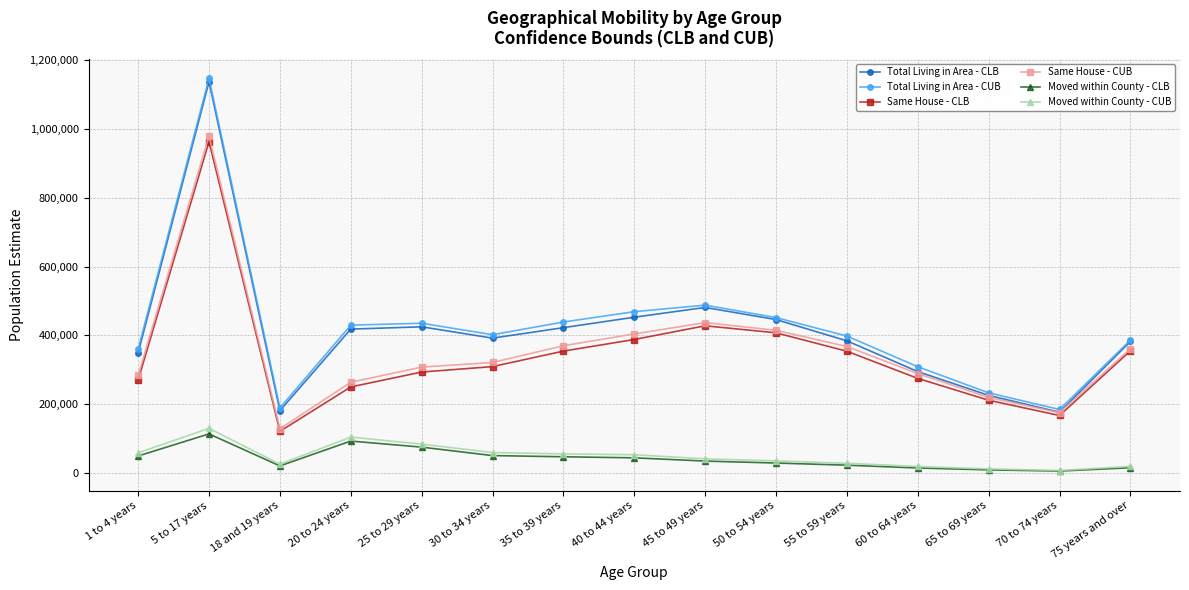

What is the maximum value shown in the chart?

1147642